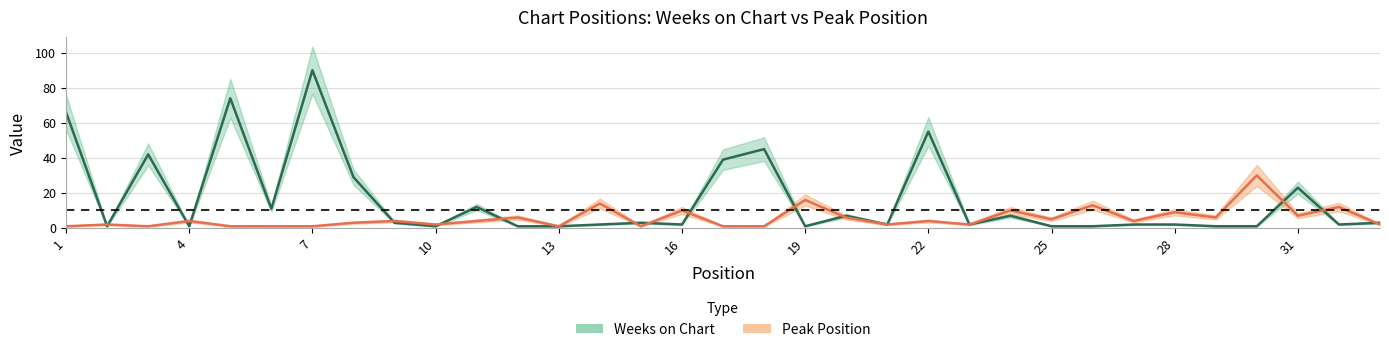

What is the value of the Peak Position point at the 23rd from the left?

2